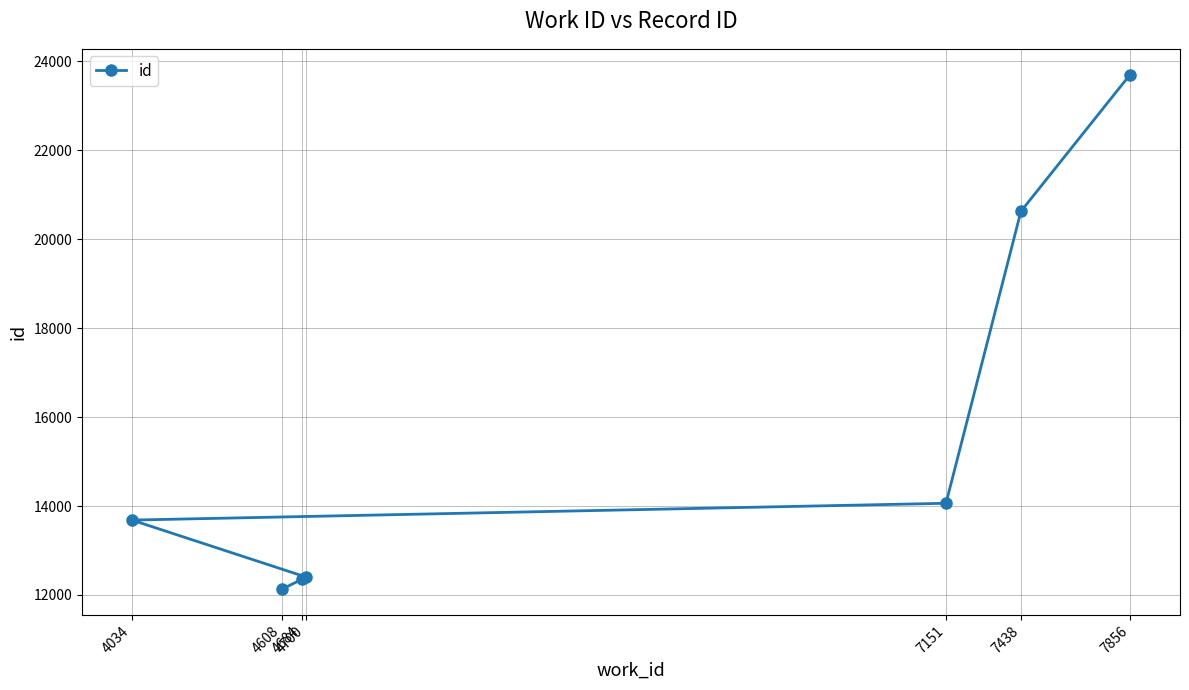

What is the sum of the values at 4700 and 4684?

24756